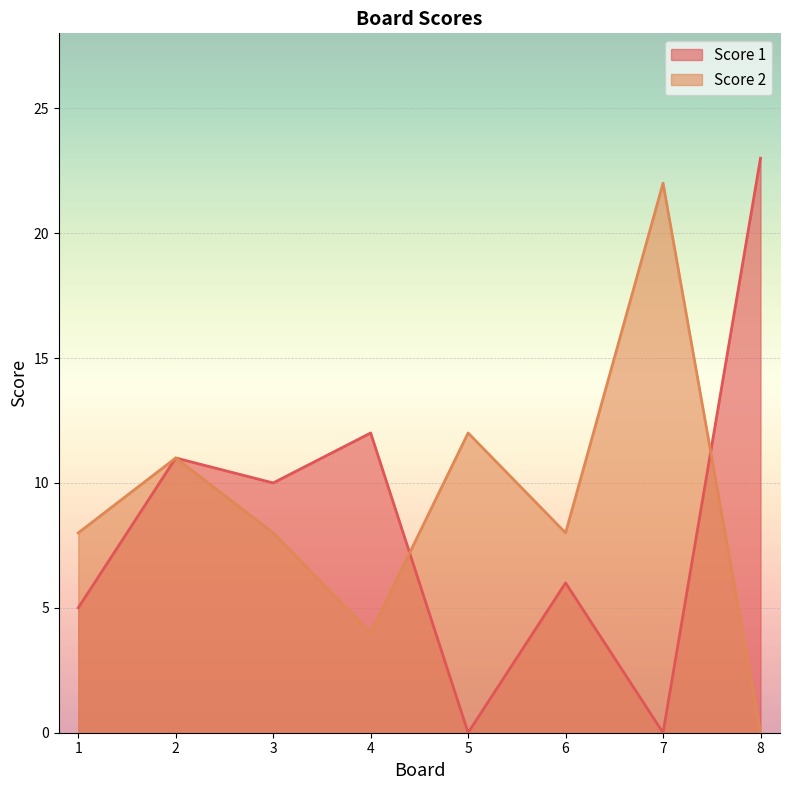

How many values in the Score 2 series exceed 8?

3